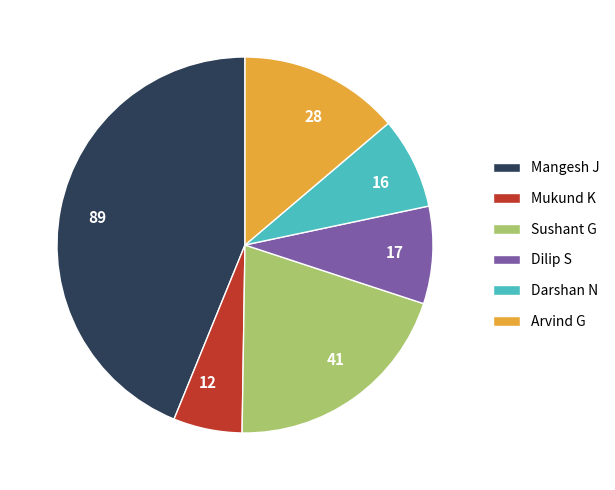

Does 28 account for over 50% of the chart?

No